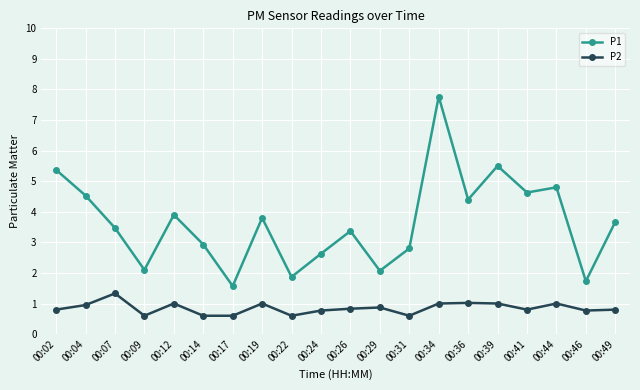

Which series changed the most between 00:24 and 00:46?

P1